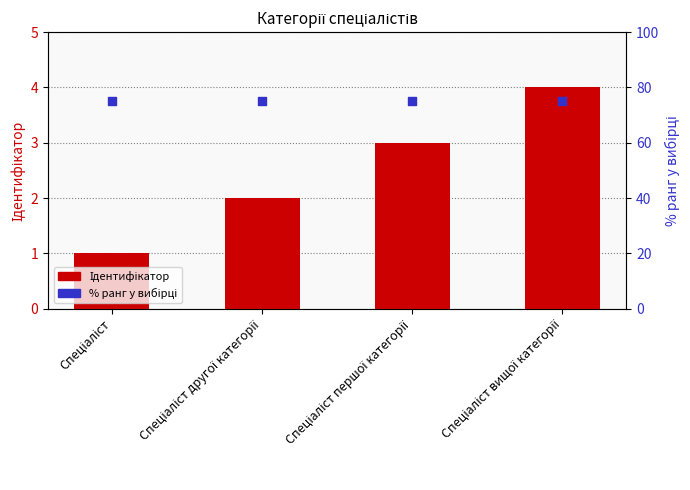

Which series reaches the minimum Y coordinate?

Ідентифікатор